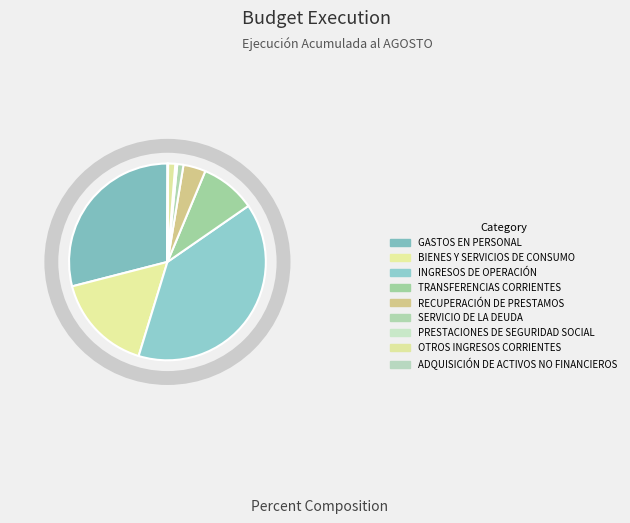

Does INGRESOS DE OPERACIÓN represent more than half of the total?

No